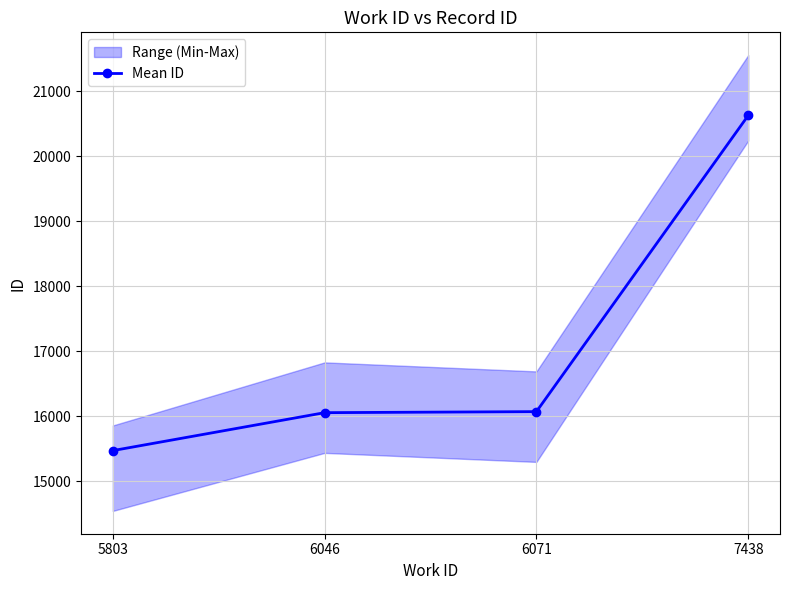

Reading left to right, list all the values displayed in this chart.

15471	16055	16071	20630